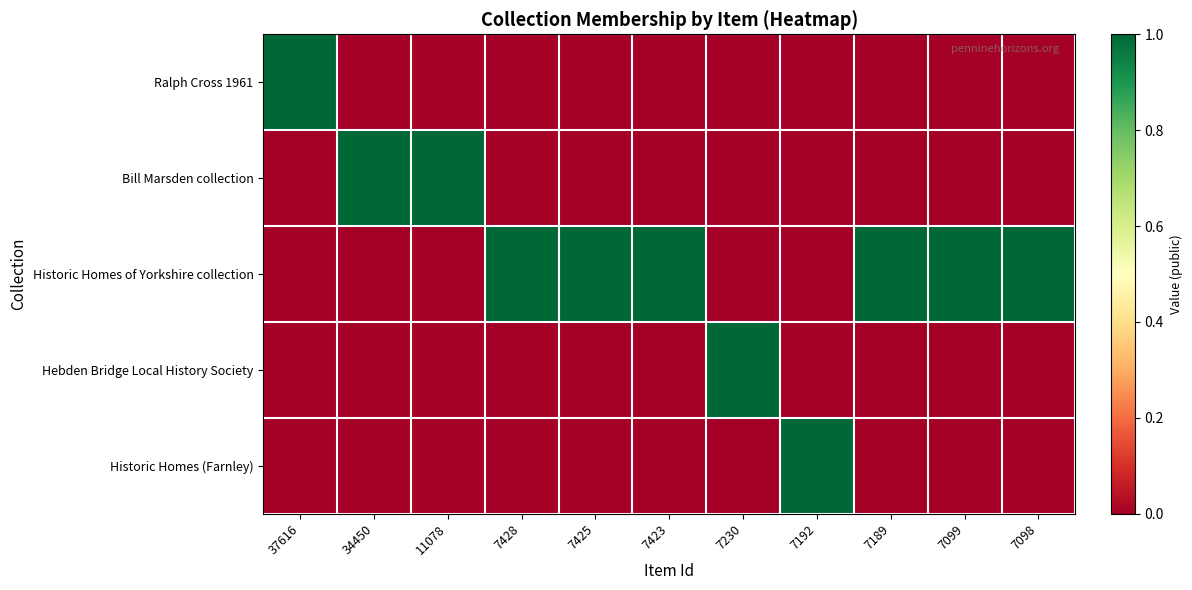

Which has a higher value, 7189 or 7425?

7189